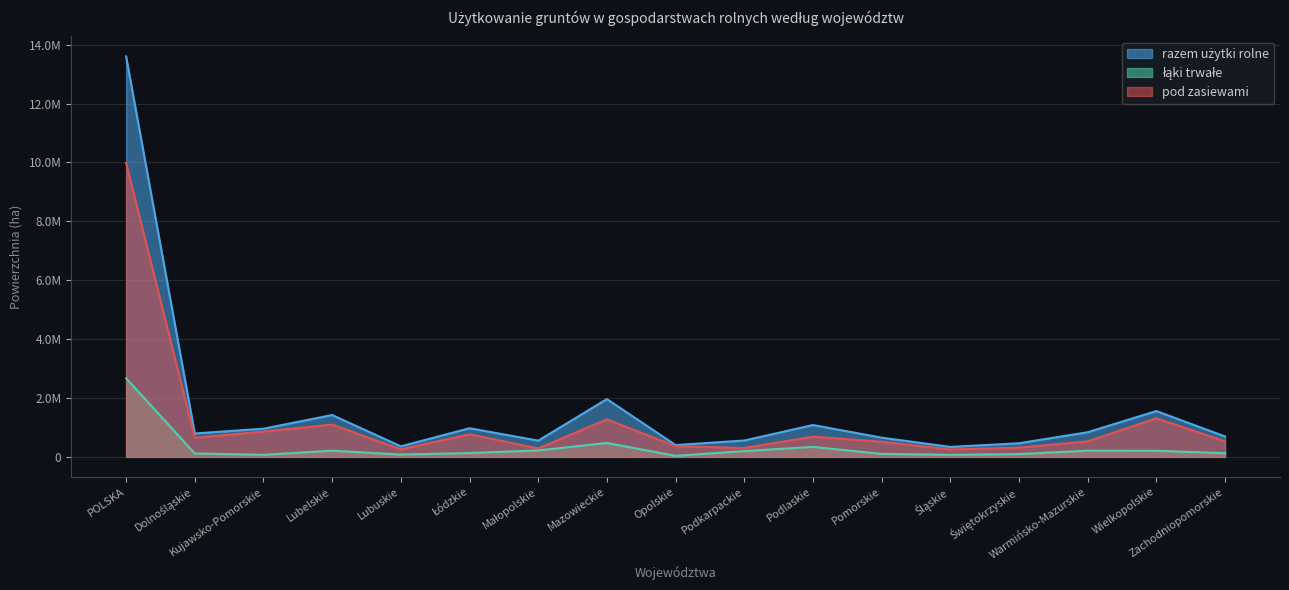

What is the maximum value shown in the chart?

13598960